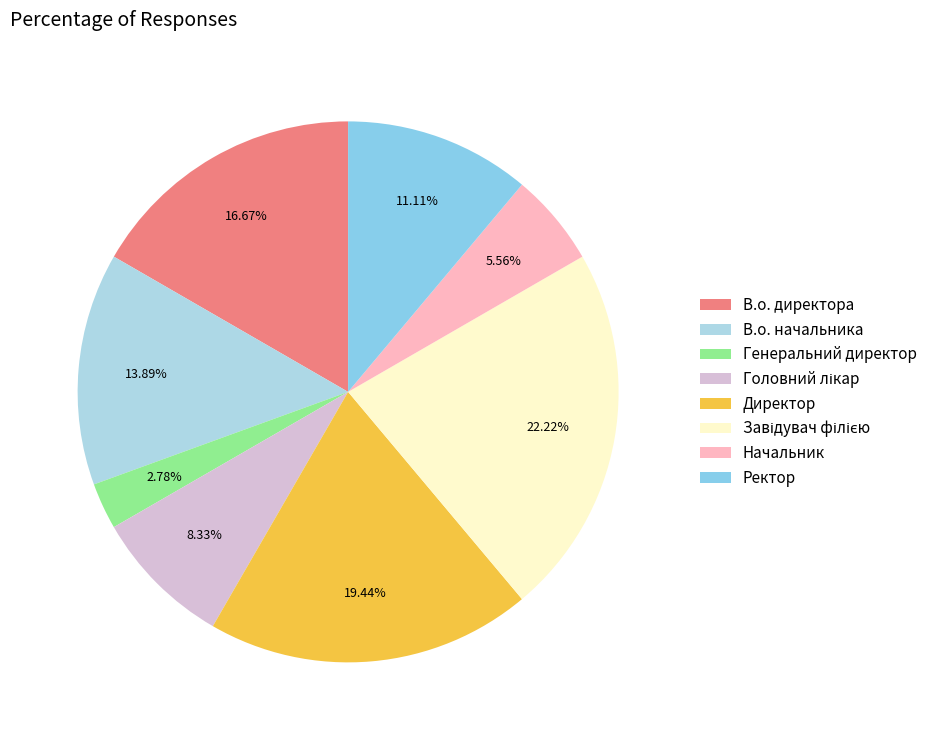

To the nearest percent, what percentage of the pie is Завідувач філією?

22%